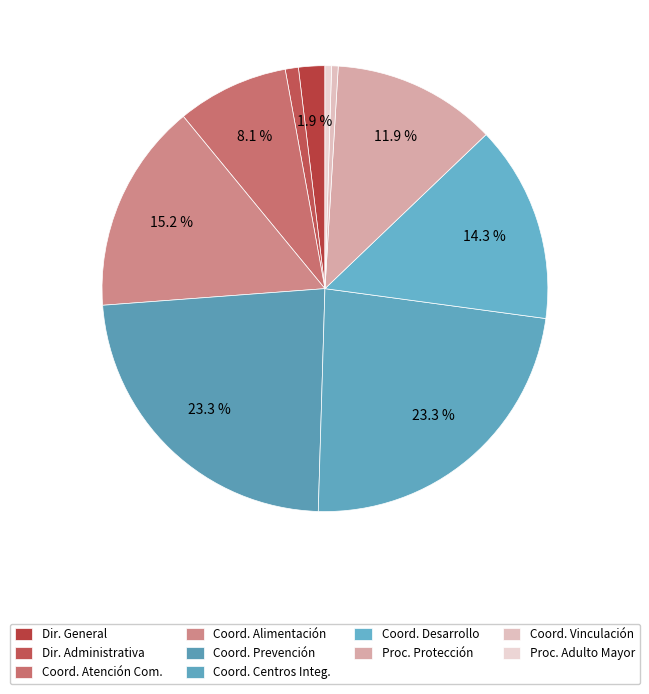

How many slices are in this pie chart?

10